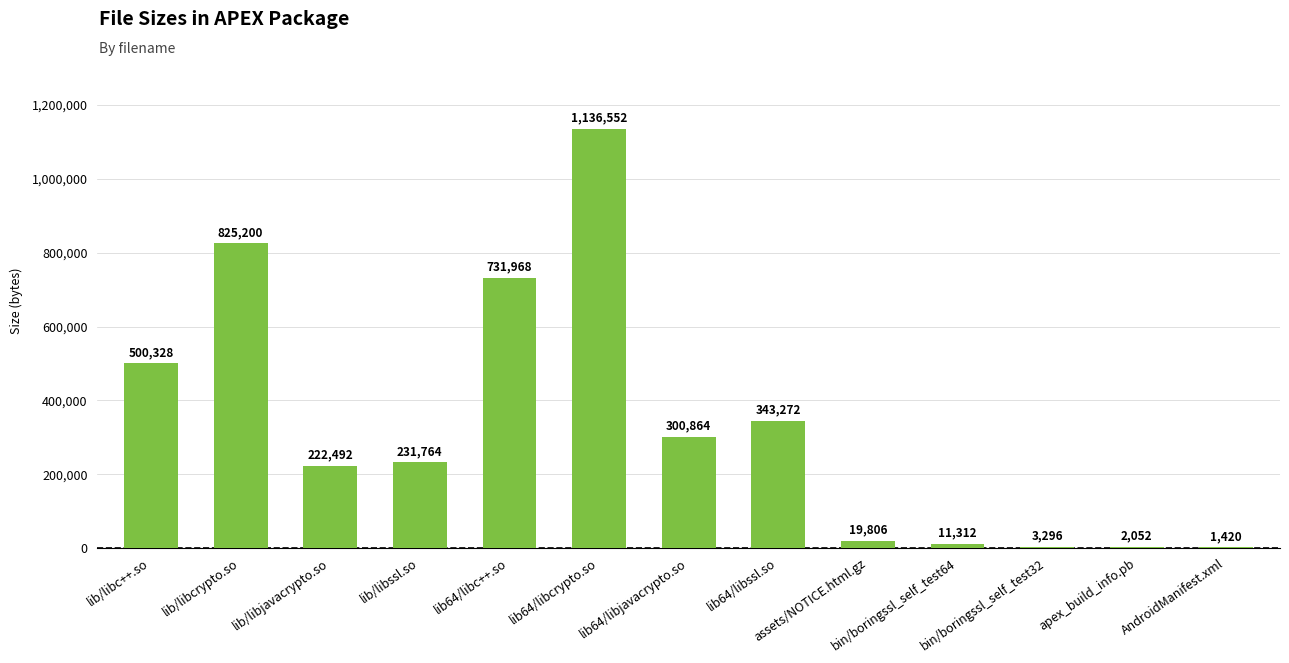

What is the sum of all values?

4330326